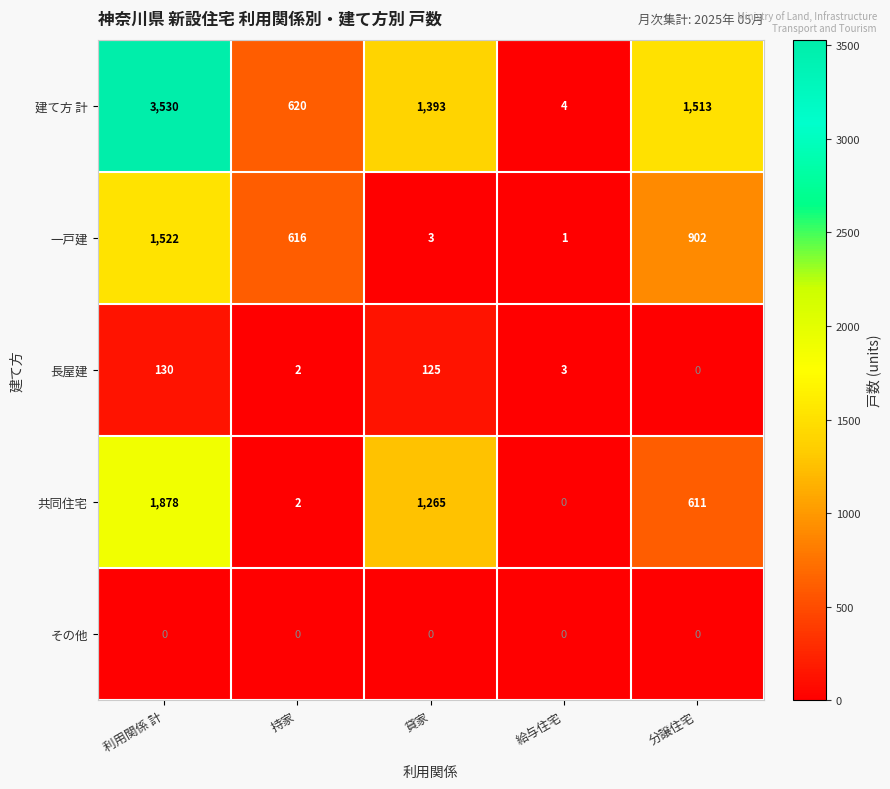

List the series in order of their peak value, lowest first.

その他, 長屋建, 一戸建, 共同住宅, 建て方 計